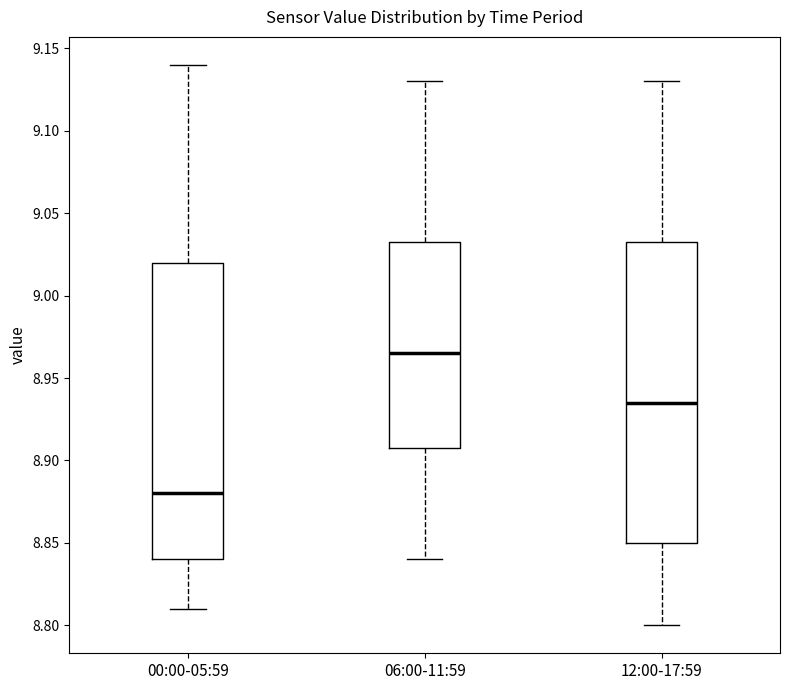

Where does the median line of the box for 12:00-17:59 sit on the y-axis? The values are not printed on the chart, so give them approximately, as read against the axis.

8.935